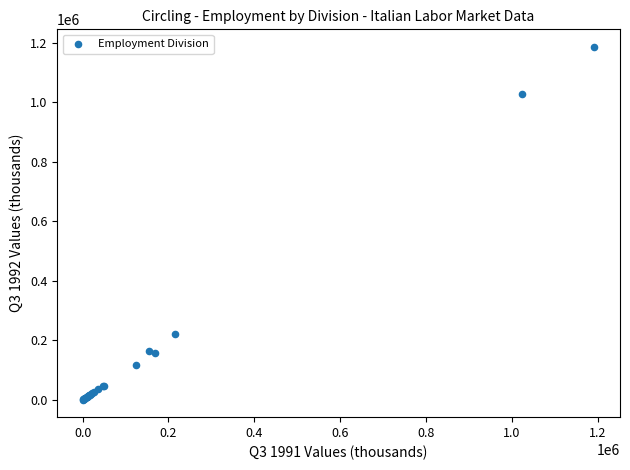

What Y value in the scatter plot is closest to 592930?

220901.8